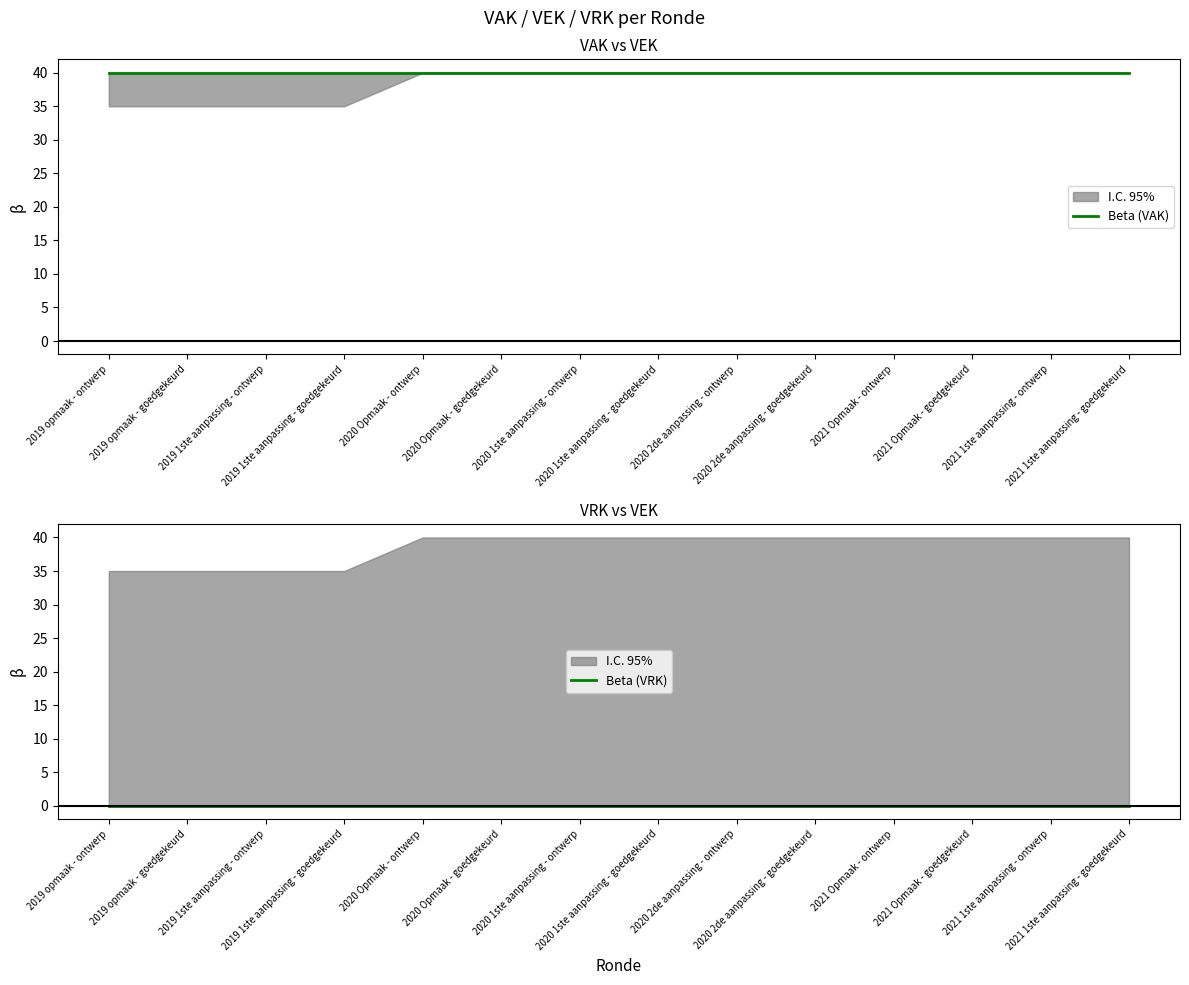

Reading left to right, list all the values displayed in this chart.

Beta (VAK): 2019 opmaak - ontwerp=40	2019 opmaak - goedgekeurd=40	2019 1ste aanpassing - ontwerp=40	2019 1ste aanpassing - goedgekeurd=40	2020 Opmaak - ontwerp=40	2020 Opmaak - goedgekeurd=40	2020 1ste aanpassing - ontwerp=40	2020 1ste aanpassing - goedgekeurd=40	2020 2de aanpassing - ontwerp=40	2020 2de aanpassing - goedgekeurd=40	2021 Opmaak - ontwerp=40	2021 Opmaak - goedgekeurd=40	2021 1ste aanpassing - ontwerp=40	2021 1ste aanpassing - goedgekeurd=40
Beta (VRK): 2019 opmaak - ontwerp=0	2019 opmaak - goedgekeurd=0	2019 1ste aanpassing - ontwerp=0	2019 1ste aanpassing - goedgekeurd=0	2020 Opmaak - ontwerp=0	2020 Opmaak - goedgekeurd=0	2020 1ste aanpassing - ontwerp=0	2020 1ste aanpassing - goedgekeurd=0	2020 2de aanpassing - ontwerp=0	2020 2de aanpassing - goedgekeurd=0	2021 Opmaak - ontwerp=0	2021 Opmaak - goedgekeurd=0	2021 1ste aanpassing - ontwerp=0	2021 1ste aanpassing - goedgekeurd=0